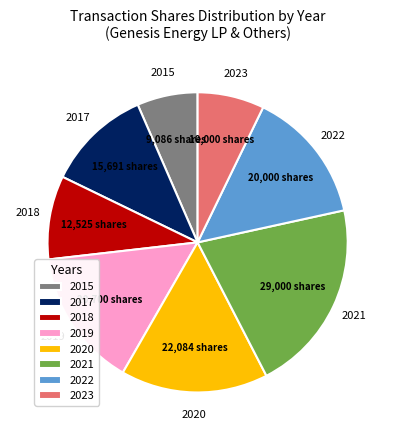

Does any single category account for the majority?

No